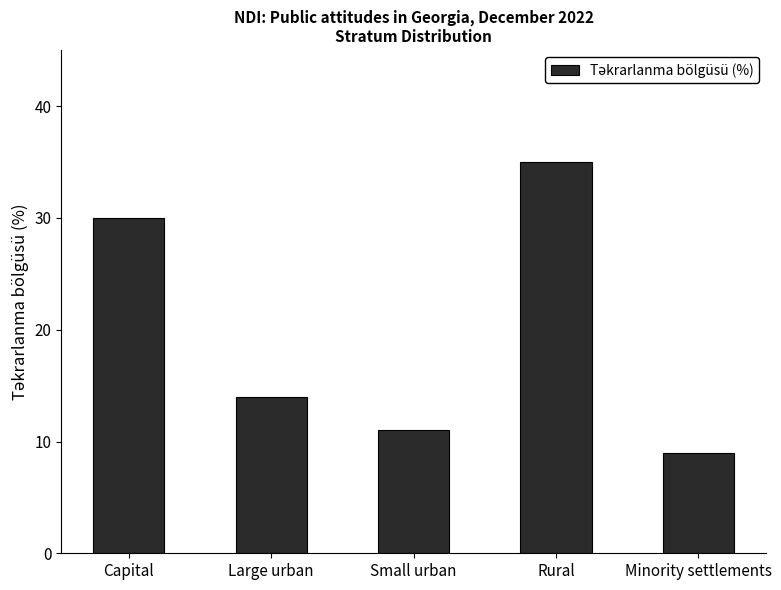

What is the ratio of the value at Capital to the value at Large urban?

2.1